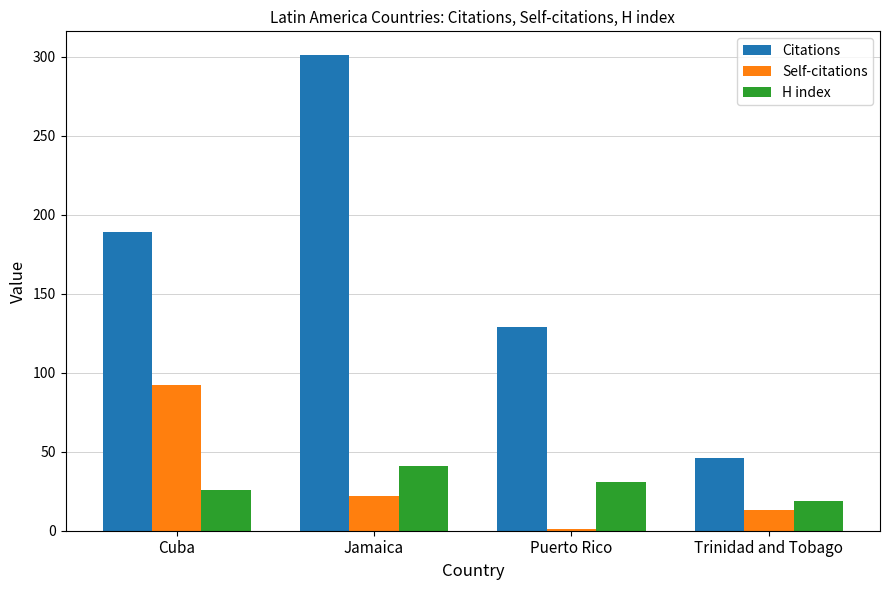

How many groups of bars are there?

4